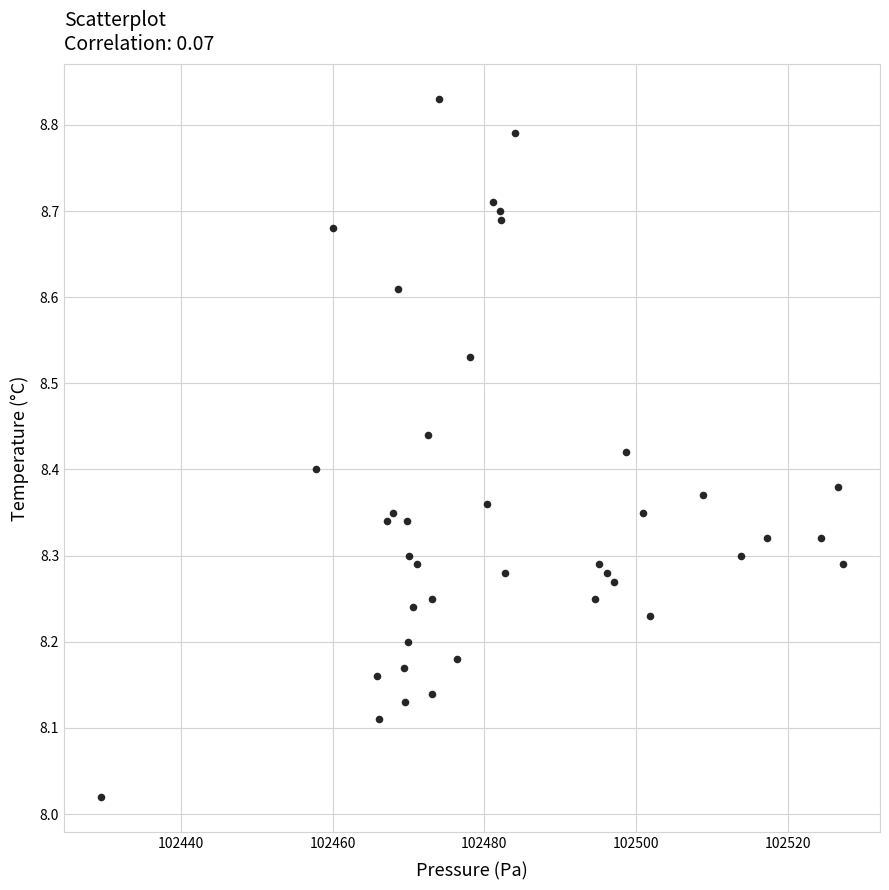

What is the range of X values (max minus min)?

97.9